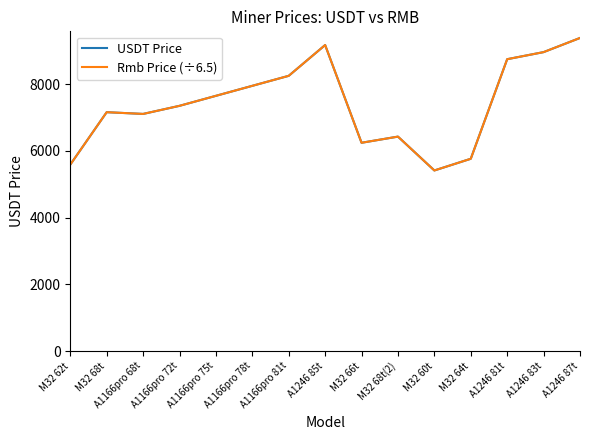

Where do USDT Price and Rmb Price (÷6.5) first cross each other?

A1166pro 81t and A1246 85t